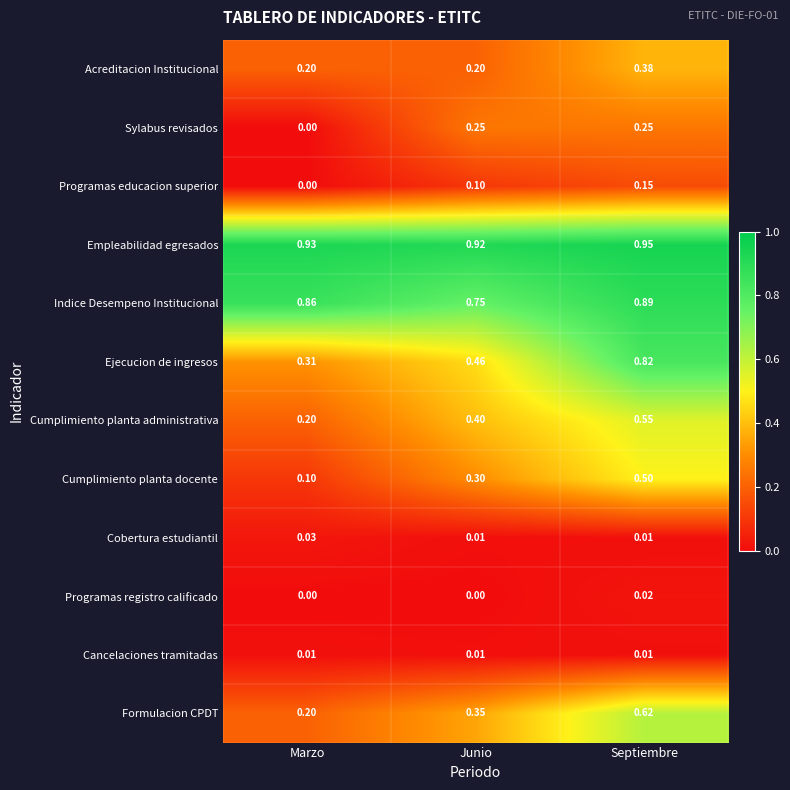

At which label does Formulacion CPDT reach its peak?

Septiembre